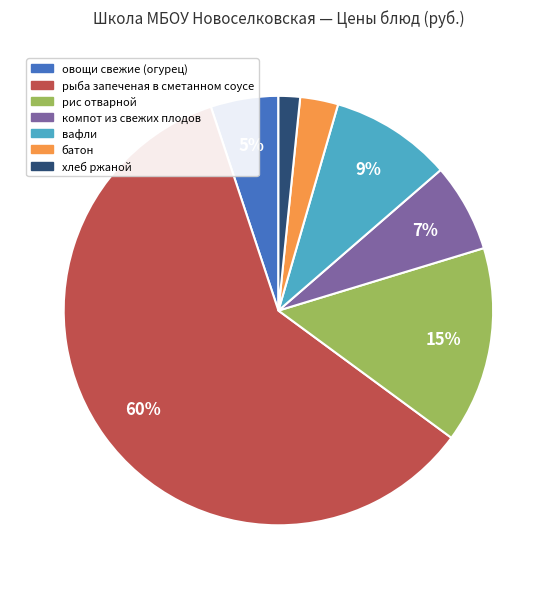

Between овощи свежие (огурец) and рис отварной, which is larger?

рис отварной